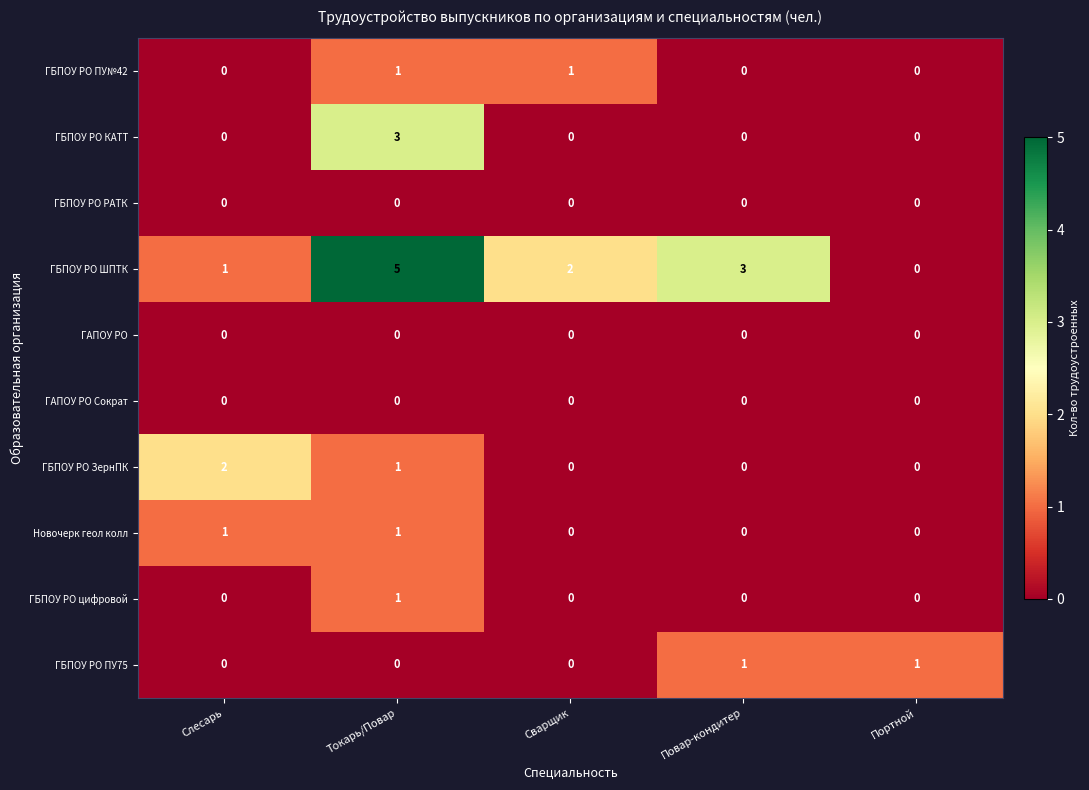

Between Токарь/Повар and Портной, which series saw the biggest shift?

ГБПОУ РО ШПТК